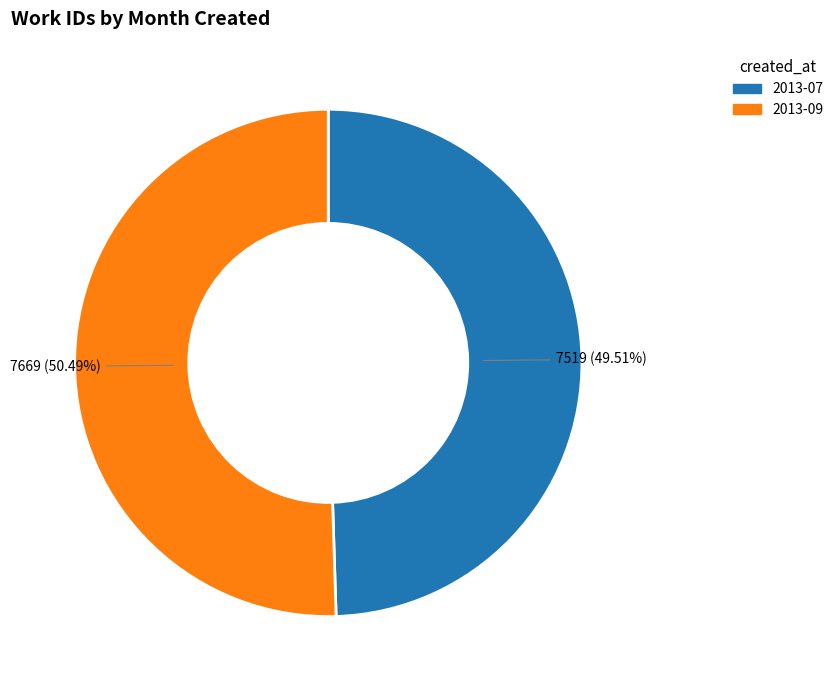

What is the ratio of the value at 2013-09 to the value at 2013-07?

1.0